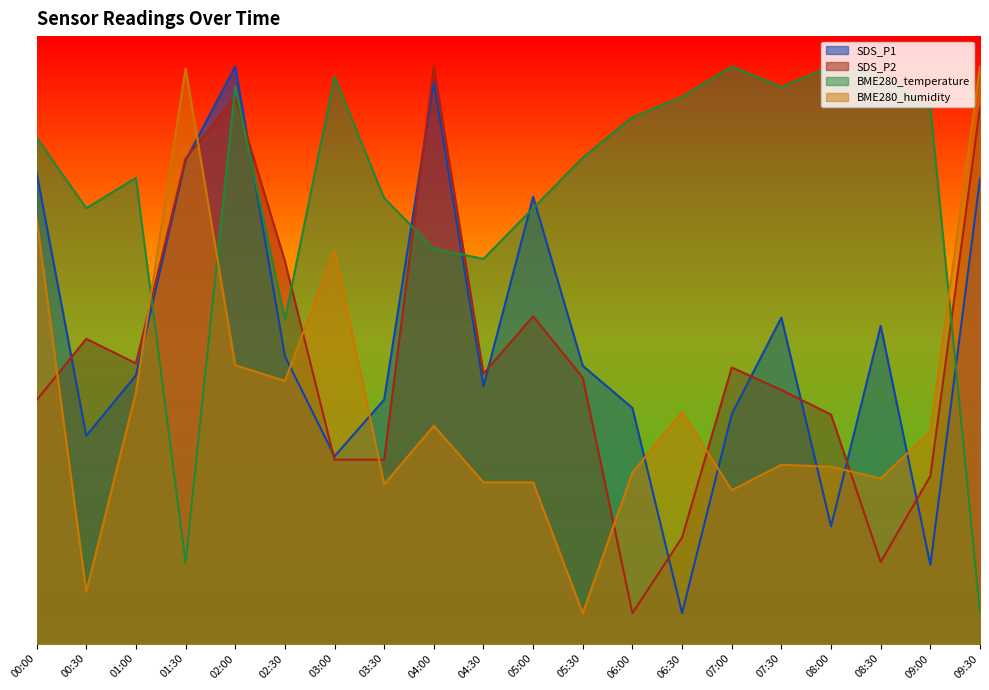

At how many categories does at least one series exceed 71?

18